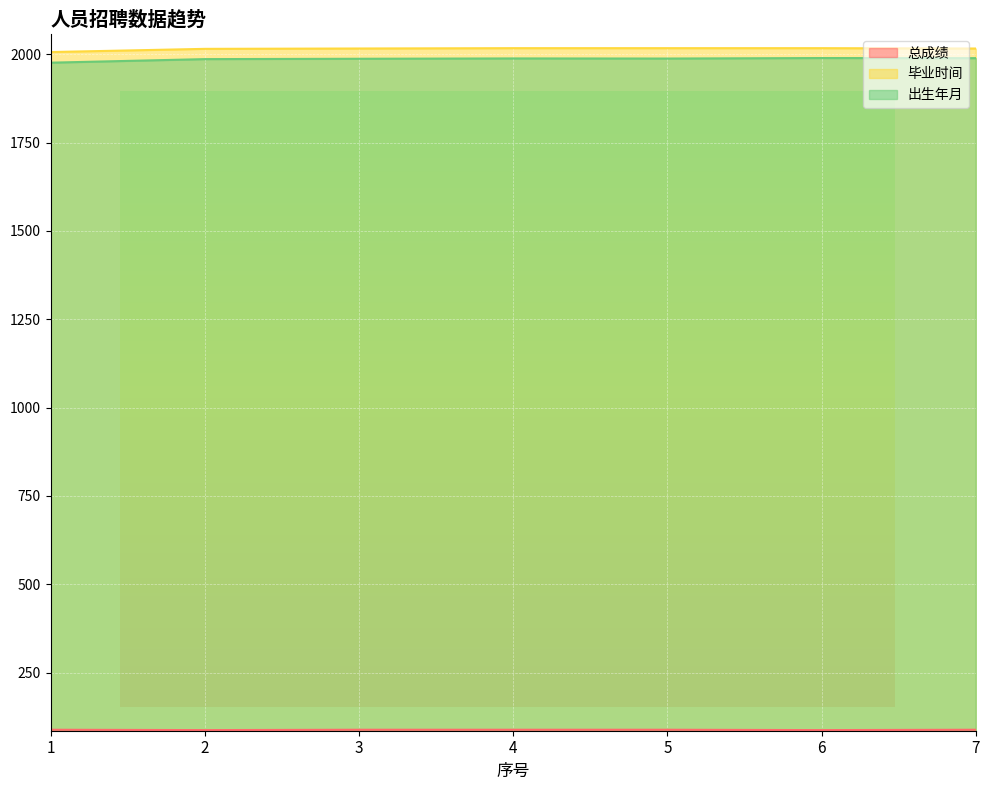

At which label does 出生年月 first exceed 1987?

3